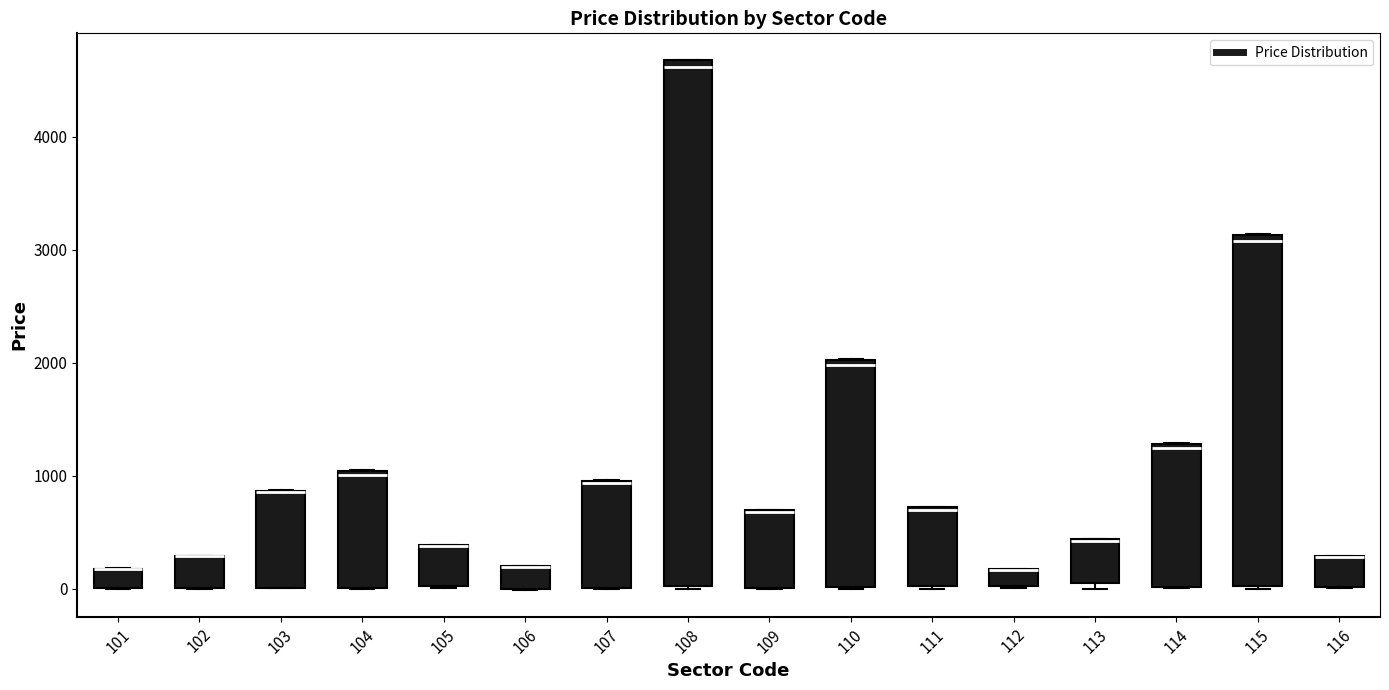

Where is the upper edge of the box at x = 109 on the y-axis? The values are not printed on the chart, so give them approximately, as read against the axis.

700